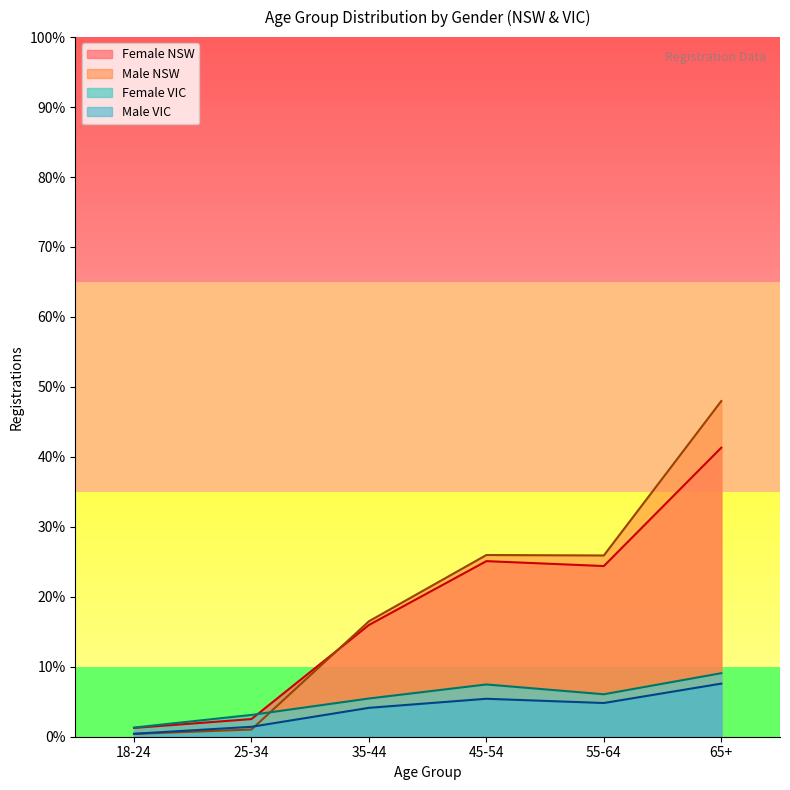

Between which two adjacent categories do Male and Male_VIC first intersect?

25-34 and 35-44